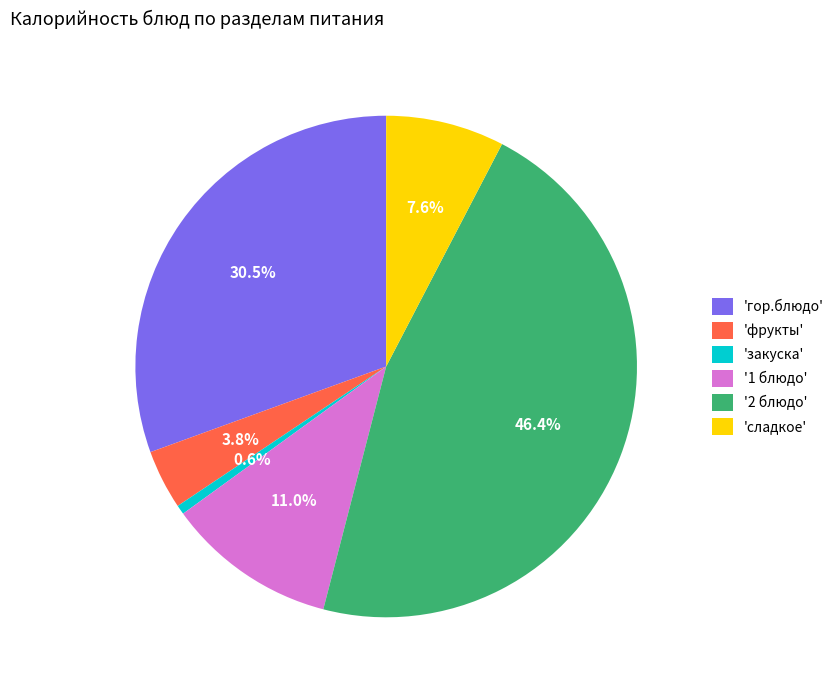

Which has a higher value, 'сладкое' or 'гор.блюдо'?

'гор.блюдо'